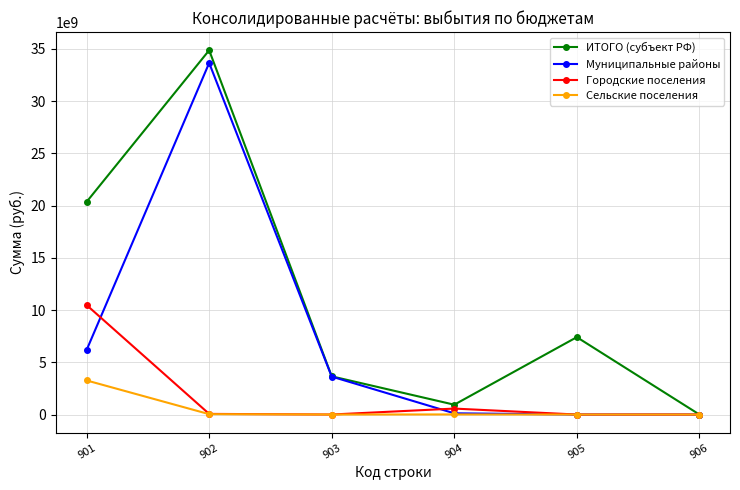

The value of ИТОГО (субъект РФ) at 901 is 6792097337.0. True or false?

False